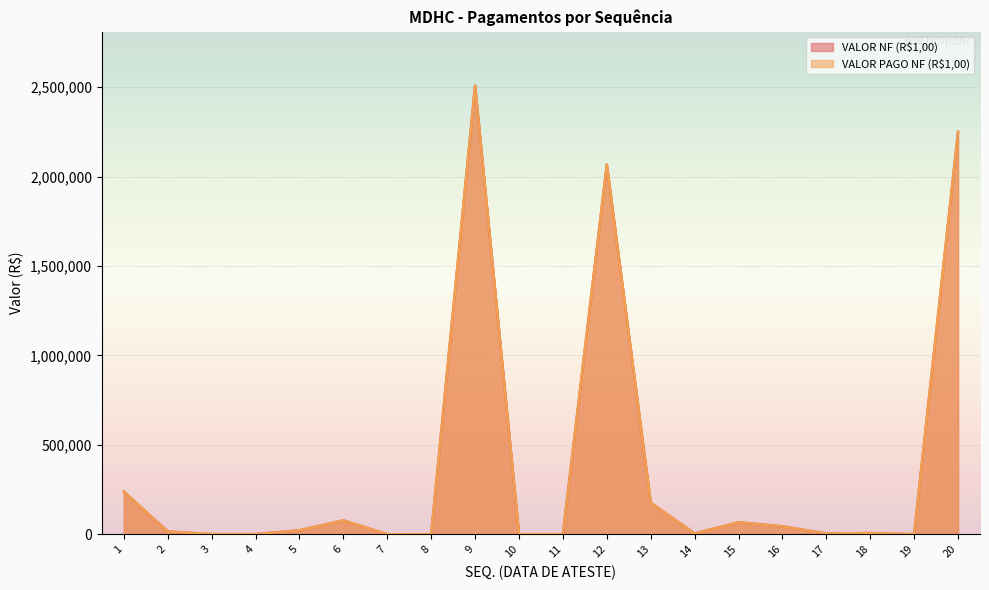

Is it true that VALOR NF (R$1,00) equals 44305.4 at 16?

True